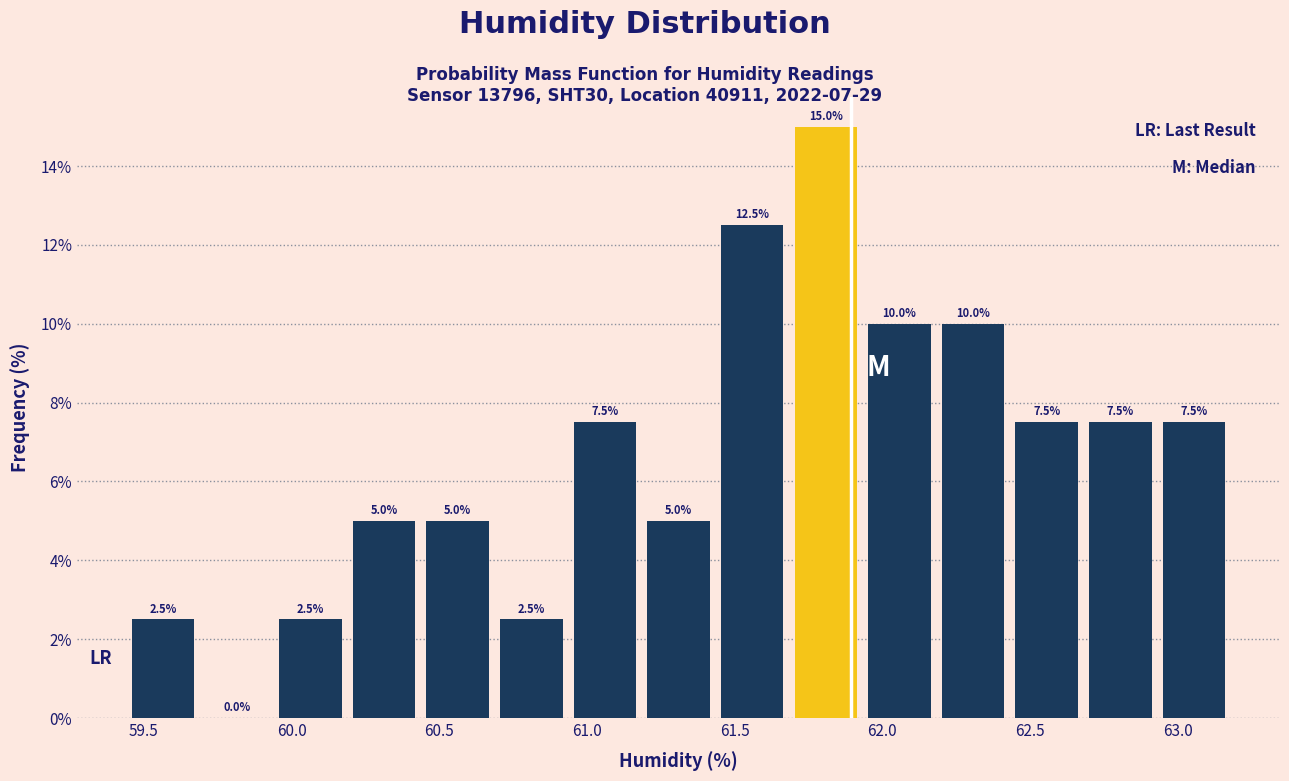

How tall is the bar that spans 60.45 to 60.70 on the x-axis? The bar edges are not printed on the chart, so give them approximately, as read against the axis.

5.0